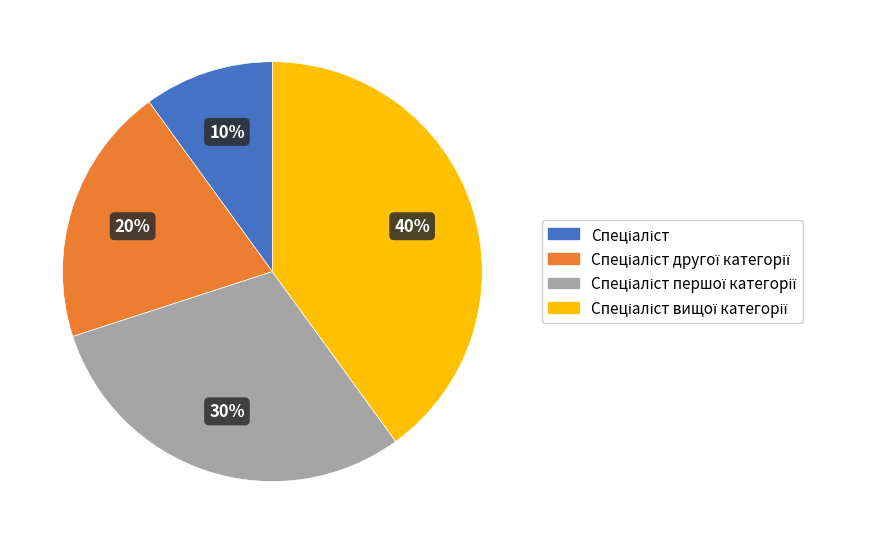

How many slices are in this pie chart?

4